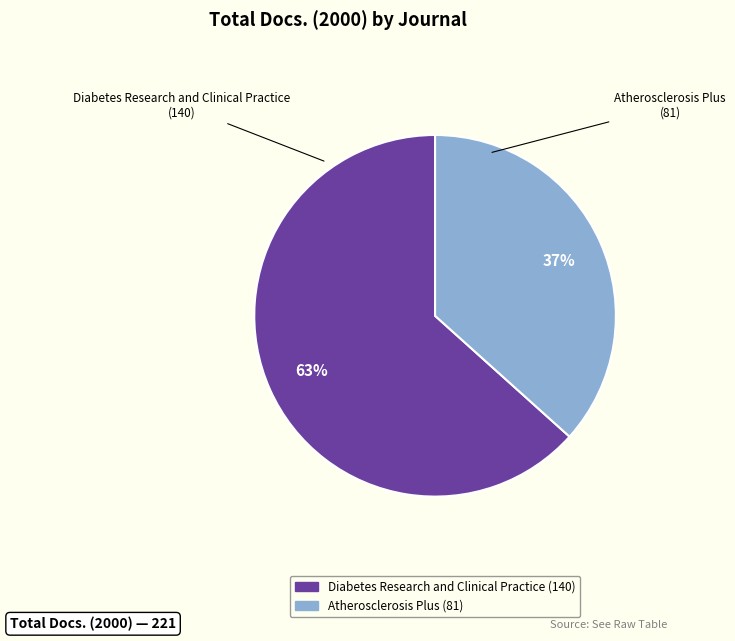

Which slice is the smallest?

Atherosclerosis Plus